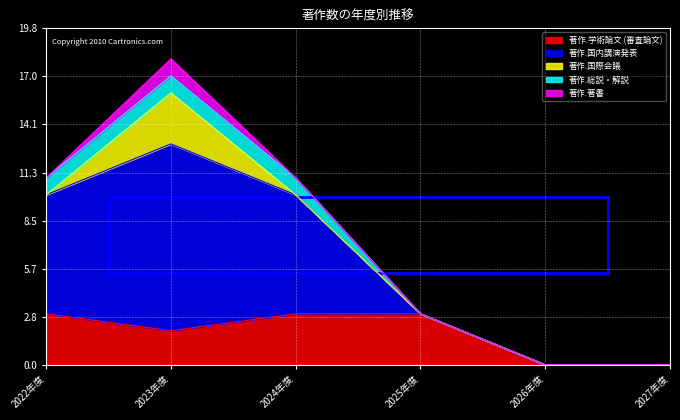

Which series has the largest total across all categories?

著作.国内講演発表